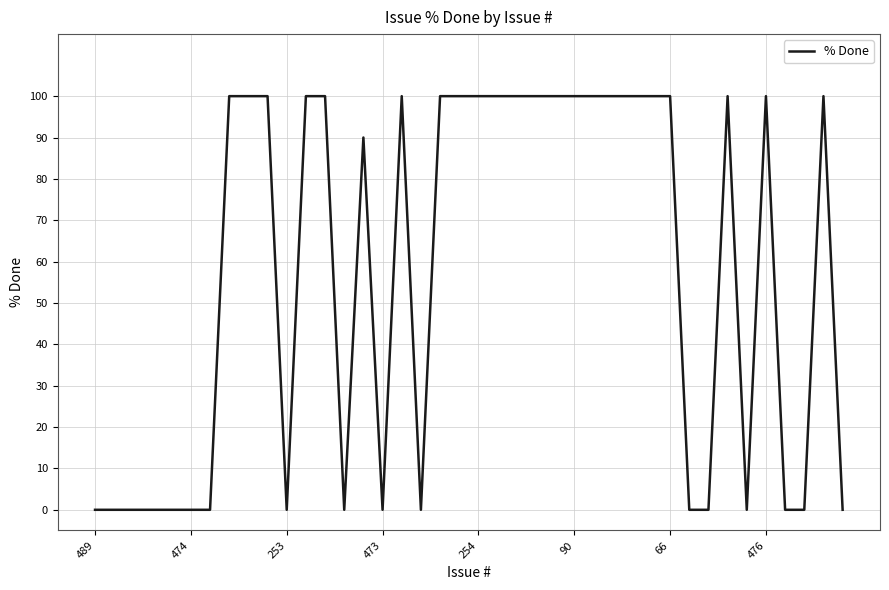

What is the difference between the maximum and minimum values?

100